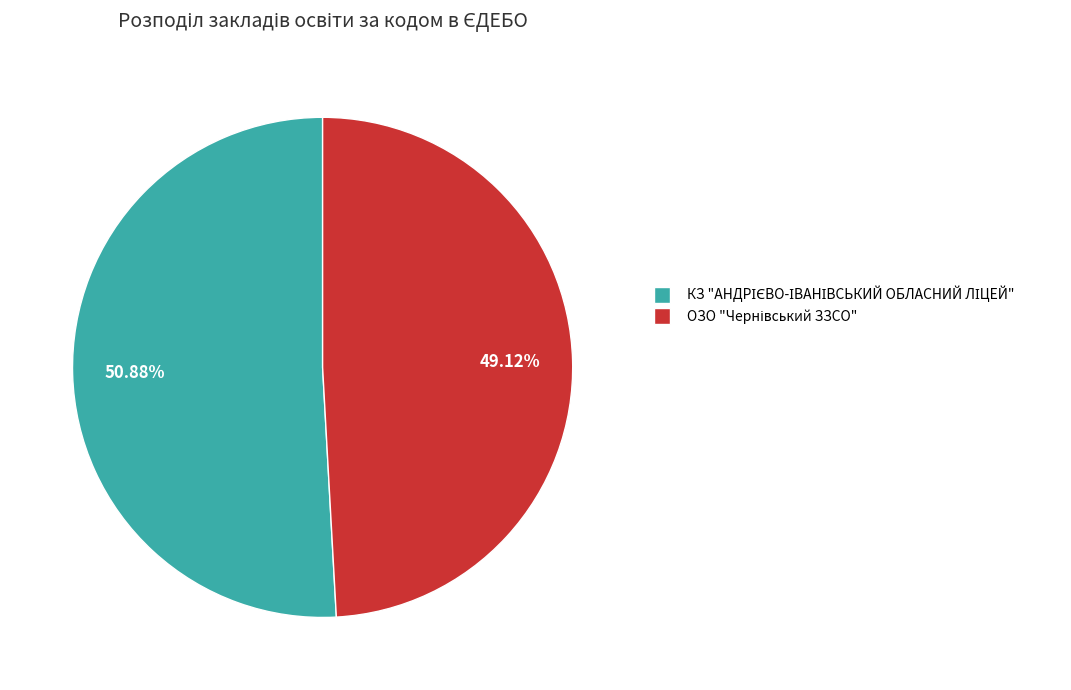

Does any single category account for the majority?

Yes